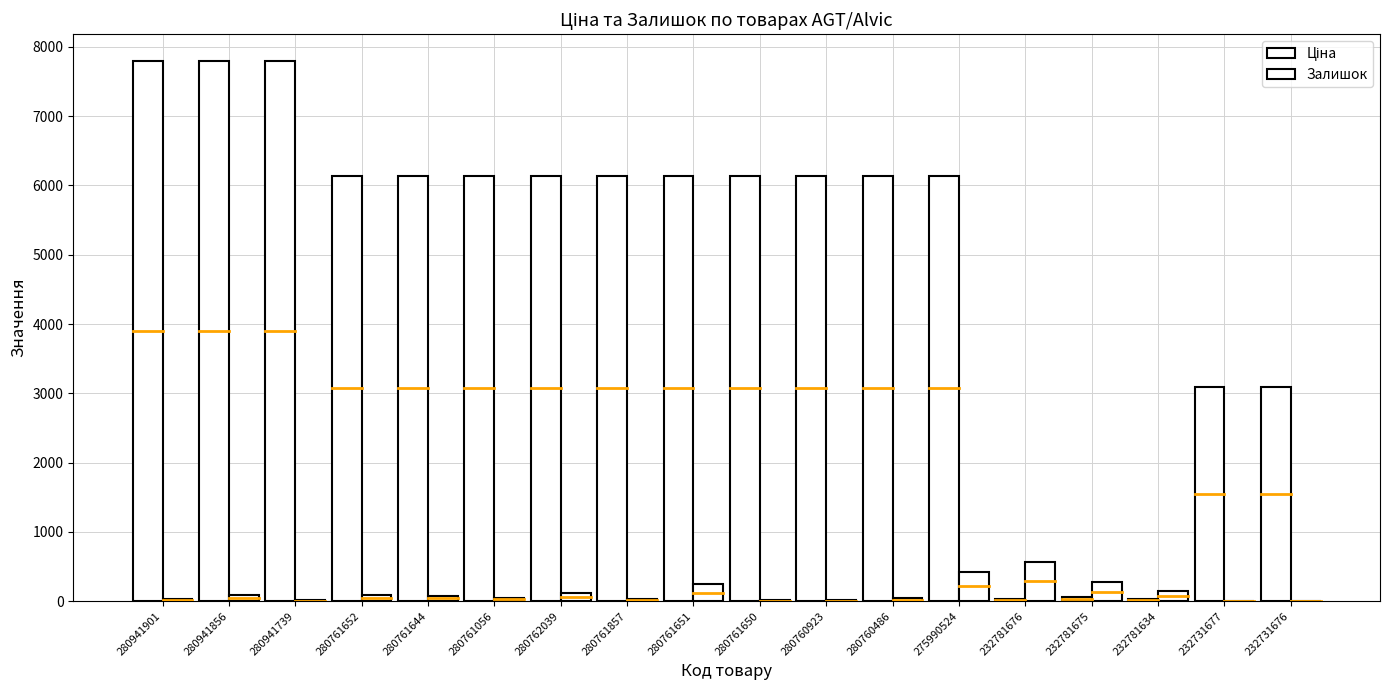

Reading right to left, extract all data points from this chart.

Ціна: 232731676=3091.2	232731677=3091.2	232781634=27.0	232781675=60.0	232781676=27.0	275990524=6143.2	280760486=6143.2	280760923=6143.2	280761650=6143.2	280761651=6143.2	280761857=6143.2	280762039=6143.2	280761056=6143.2	280761644=6143.2	280761652=6143.2	280941739=7792.9	280941856=7792.9	280941901=7792.9
Залишок: 232731676=9.0	232731677=3.0	232781634=153.0	232781675=277.0	232781676=570.0	275990524=427.0	280760486=47.0	280760923=16.0	280761650=21.0	280761651=244.0	280761857=26.0	280762039=116.0	280761056=50.0	280761644=81.0	280761652=83.0	280941739=21.0	280941856=87.0	280941901=39.0